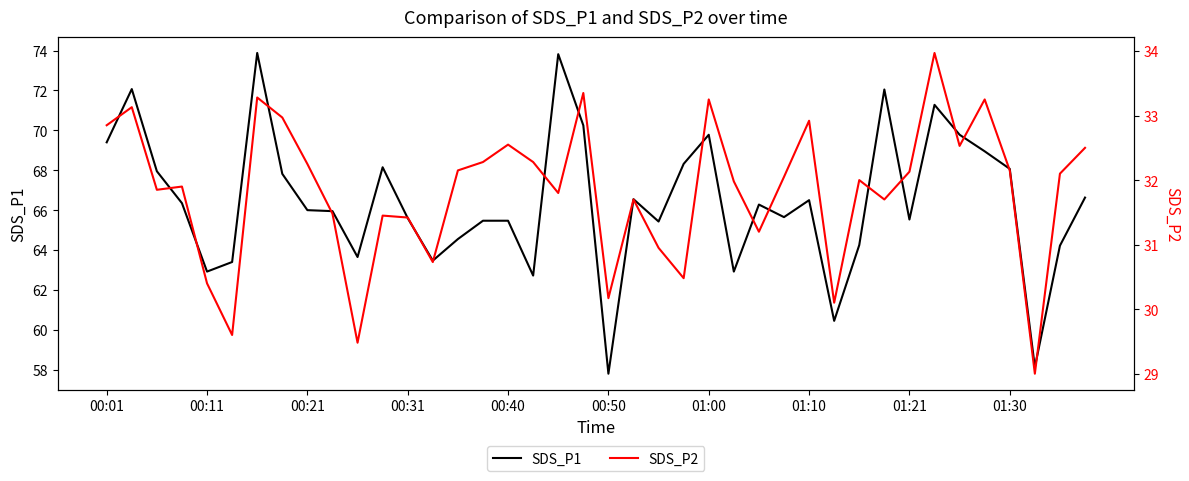

At how many categories does at least one series exceed 65?

28